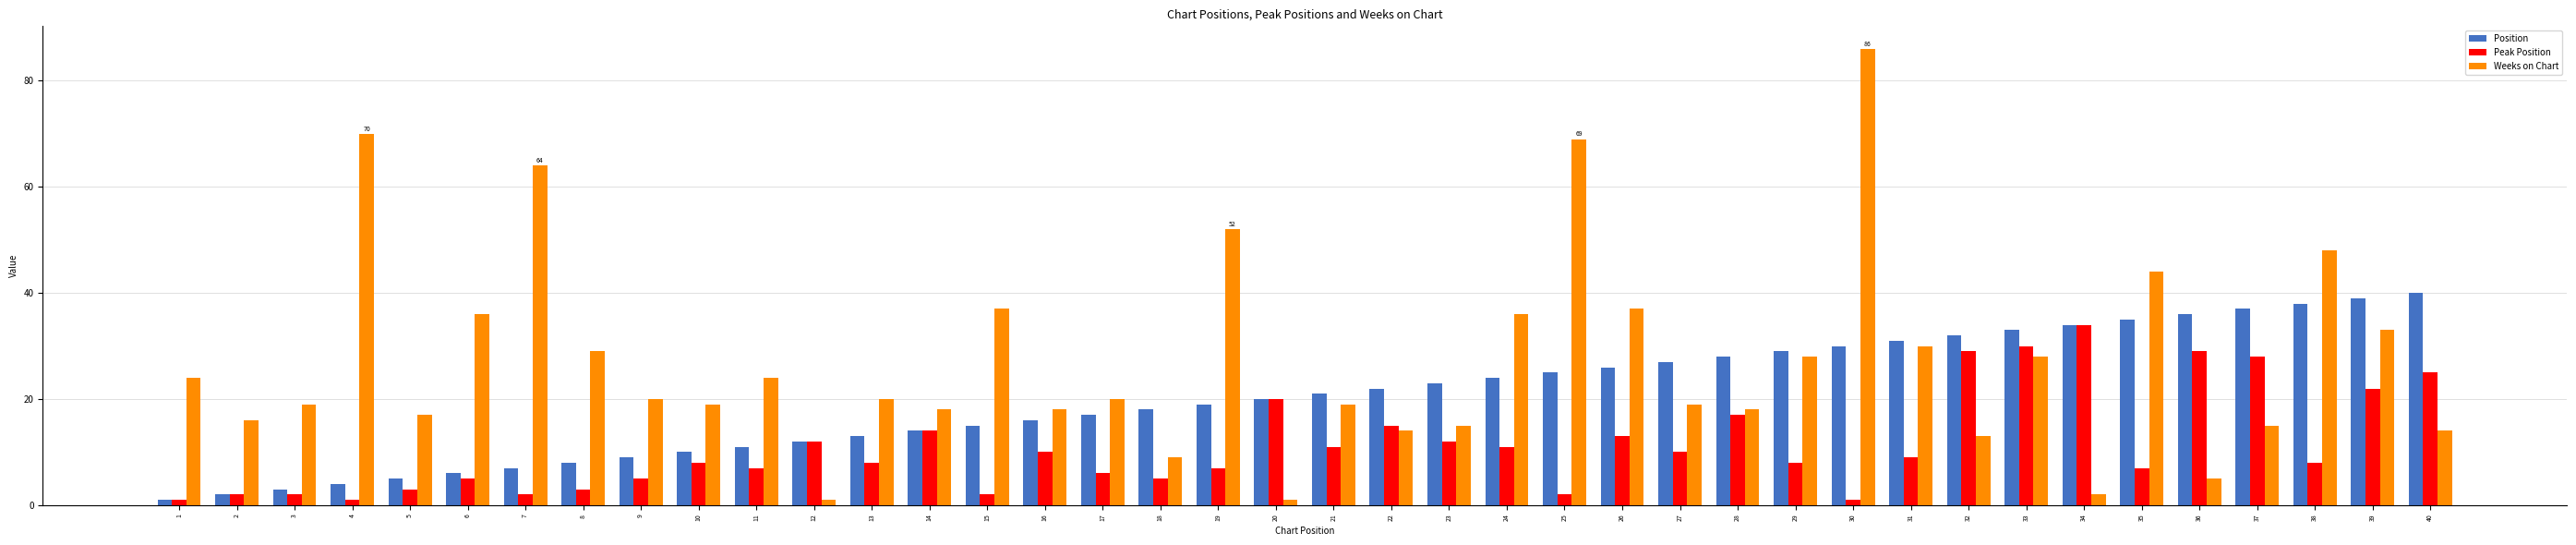

What are all the series names shown in the legend?

Position, Peak Position, Weeks on Chart